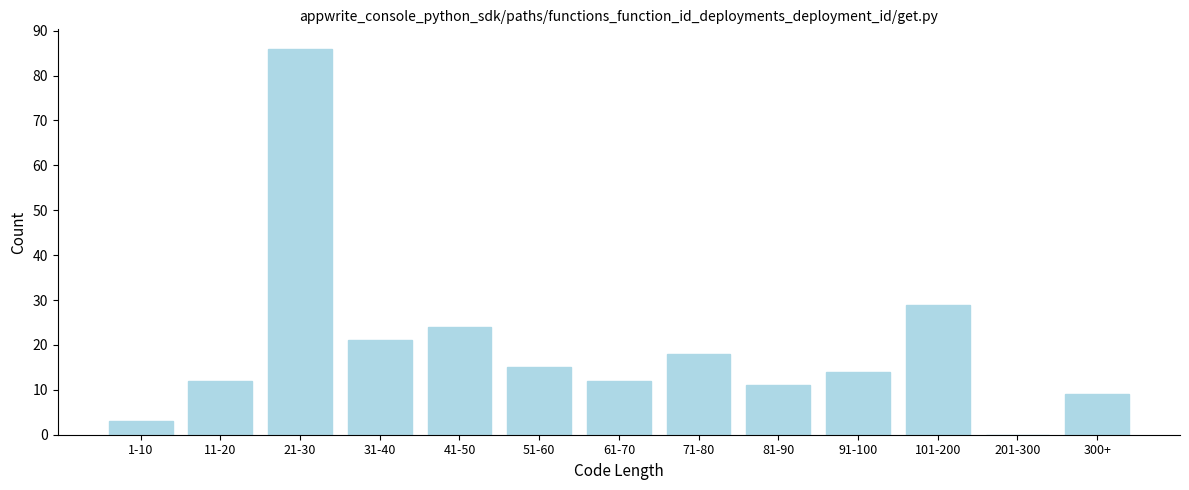

Reading right to left, list all the values displayed in this chart.

300+=9	201-300=0	101-200=29	91-100=14	81-90=11	71-80=18	61-70=12	51-60=15	41-50=24	31-40=21	21-30=86	11-20=12	1-10=3